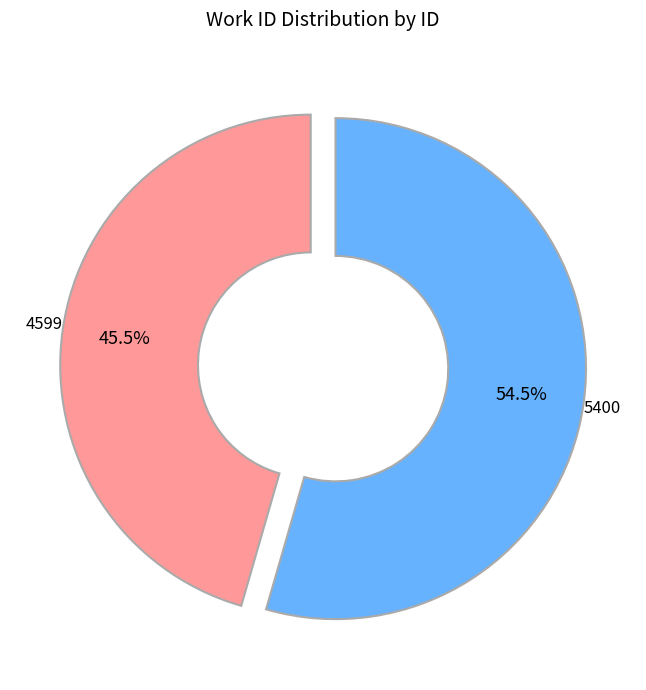

Is there any slice that represents more than half of the pie?

Yes